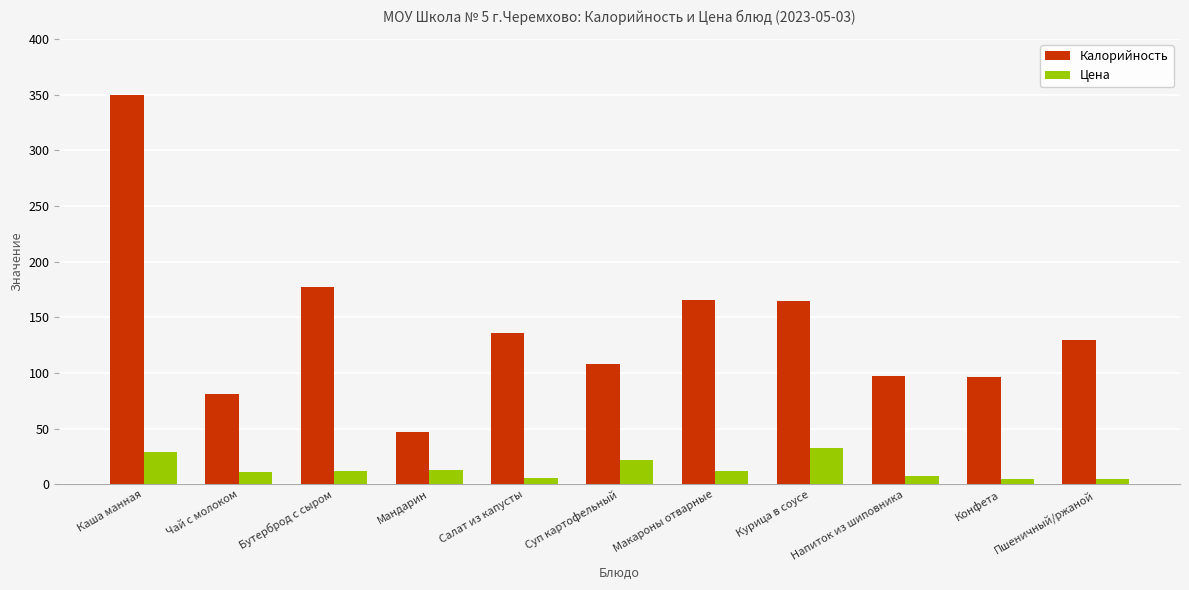

Which series has the largest total across all categories?

Калорийность